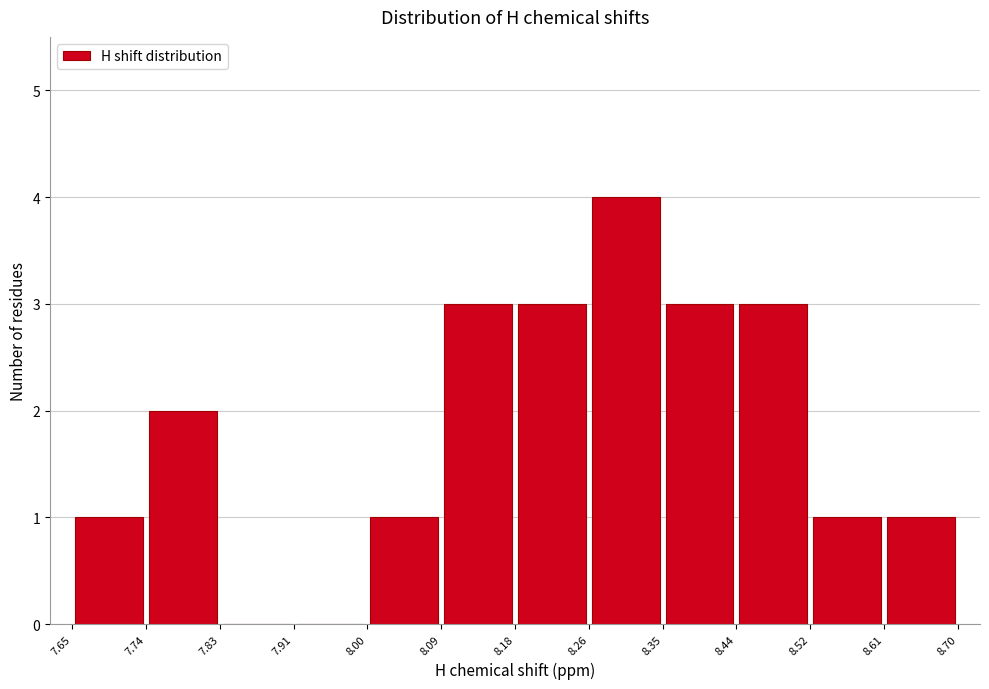

Reading left to right, list every bar in this chart as the range it spans on the x-axis followed by its height. The values are not printed on the chart, so give them approximately, as read against the axis.

7.65 to 7.74: 1
7.74 to 7.83: 2
7.83 to 7.91: 0
7.91 to 8.00: 0
8.00 to 8.09: 1
8.09 to 8.18: 3
8.18 to 8.26: 3
8.26 to 8.35: 4
8.35 to 8.44: 3
8.44 to 8.52: 3
8.52 to 8.61: 1
8.61 to 8.70: 1